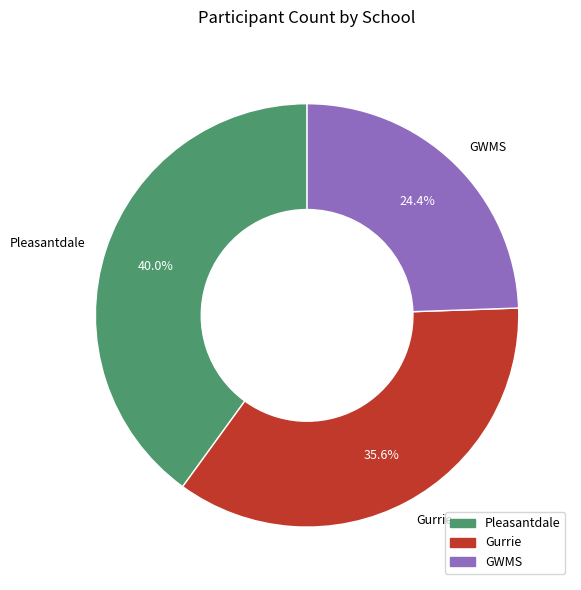

What percentage is the Pleasantdale slice, to the nearest percent?

40%